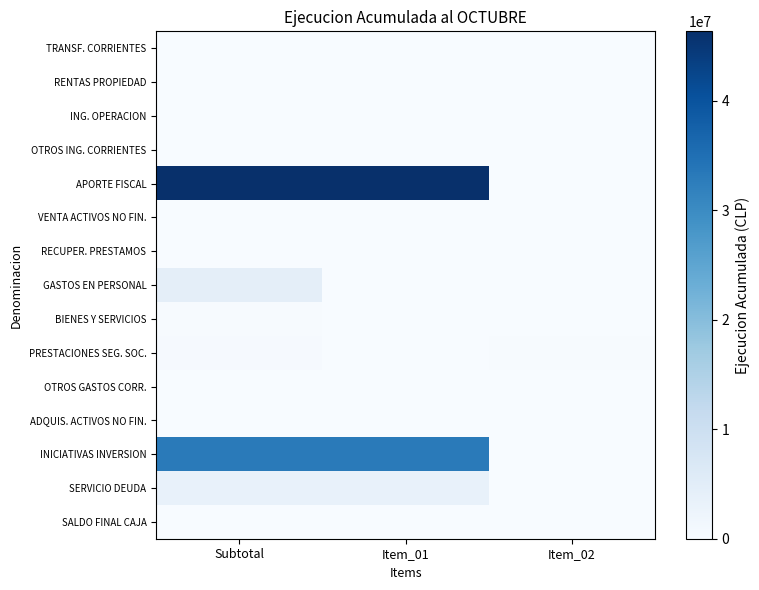

Reading right to left, extract all data points from this chart.

TRANSF. CORRIENTES: Item_02=0	Item_01=0	Subtotal=59583
RENTAS PROPIEDAD: Item_02=0	Item_01=0	Subtotal=5517
ING. OPERACION: Item_02=0	Item_01=0	Subtotal=4341
OTROS ING. CORRIENTES: Item_02=10719	Item_01=79198	Subtotal=93951
APORTE FISCAL: Item_02=0	Item_01=46359538	Subtotal=46359538
VENTA ACTIVOS NO FIN.: Item_02=573	Item_01=5000	Subtotal=5573
RECUPER. PRESTAMOS: Item_02=0	Item_01=104562	Subtotal=104562
GASTOS EN PERSONAL: Item_02=0	Item_01=0	Subtotal=4392827
BIENES Y SERVICIOS: Item_02=0	Item_01=0	Subtotal=299518
PRESTACIONES SEG. SOC.: Item_02=310206	Item_01=61737	Subtotal=371943
OTROS GASTOS CORR.: Item_02=0	Item_01=5476	Subtotal=5476
ADQUIS. ACTIVOS NO FIN.: Item_02=24777	Item_01=16006	Subtotal=61420
INICIATIVAS INVERSION: Item_02=0	Item_01=32972810	Subtotal=32972810
SERVICIO DEUDA: Item_02=0	Item_01=3314876	Subtotal=3314876
SALDO FINAL CAJA: Item_02=0	Item_01=0	Subtotal=0